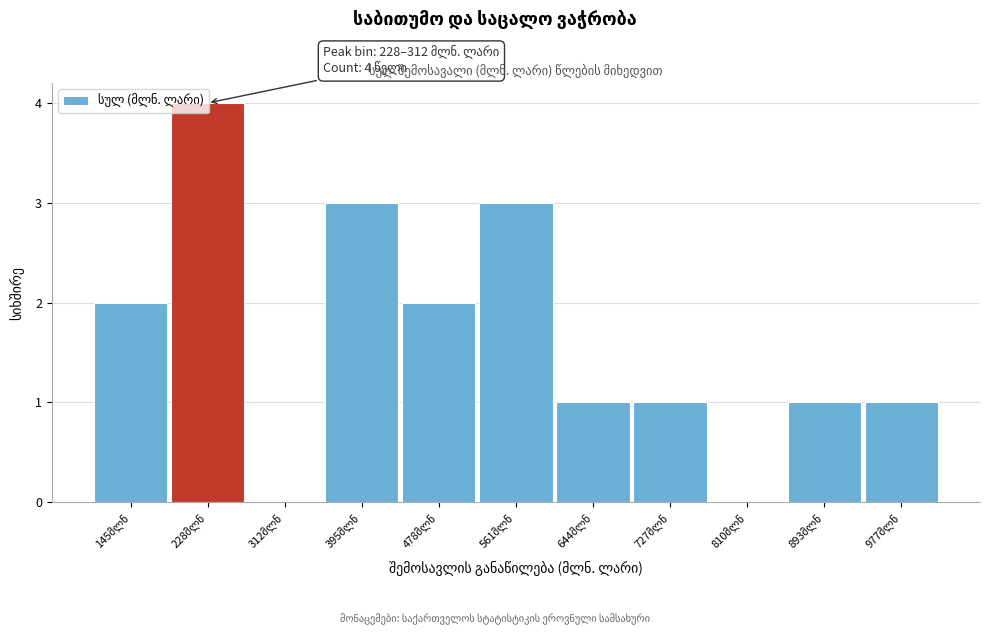

What is the sum of all values?

18